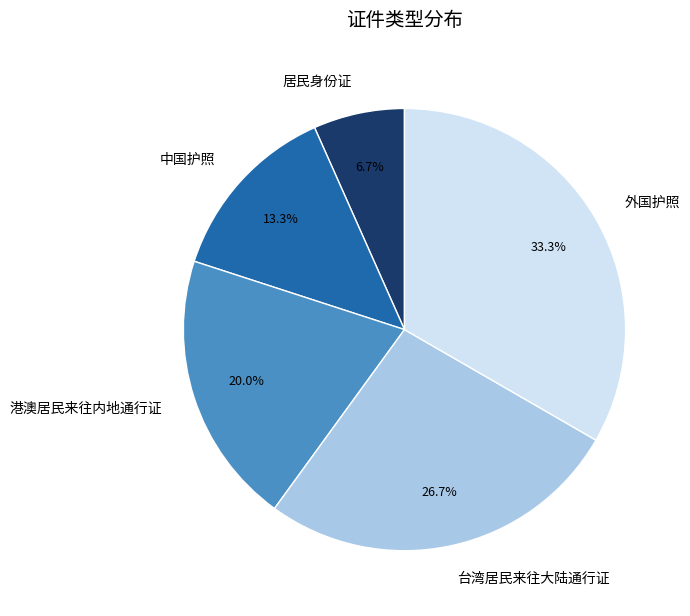

True or false: 台湾居民来往大陆通行证 accounts for 27% of the total.

True